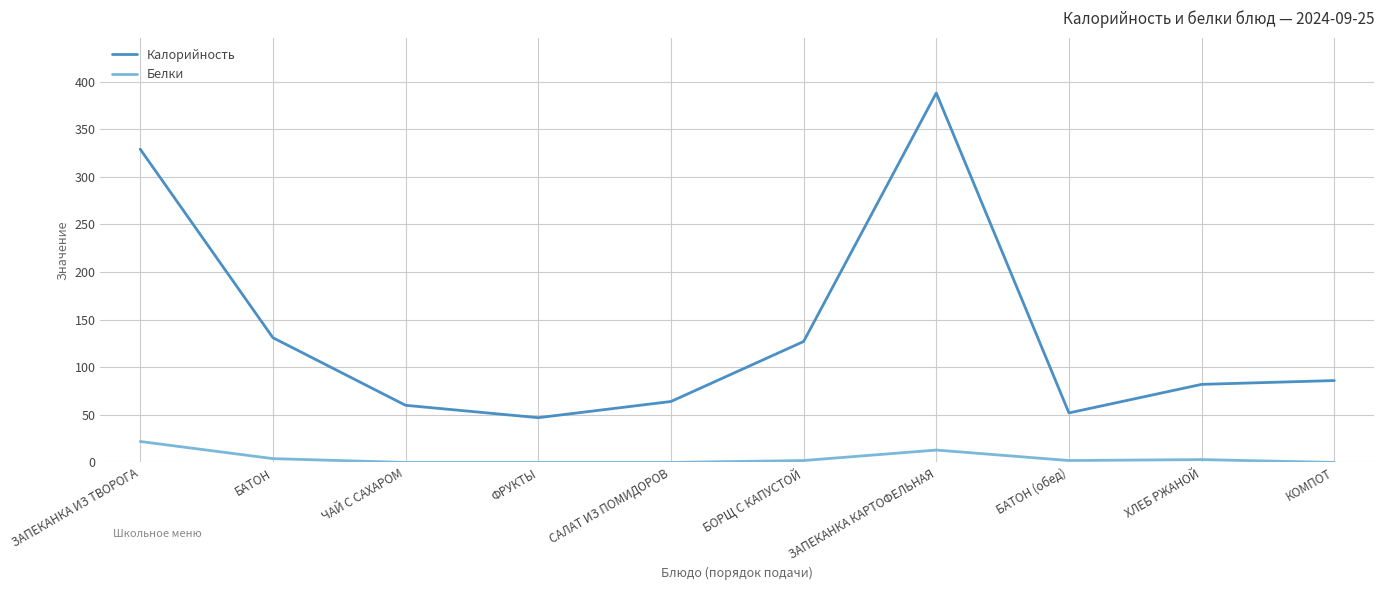

Which series has the widest spread of values?

Калорийность